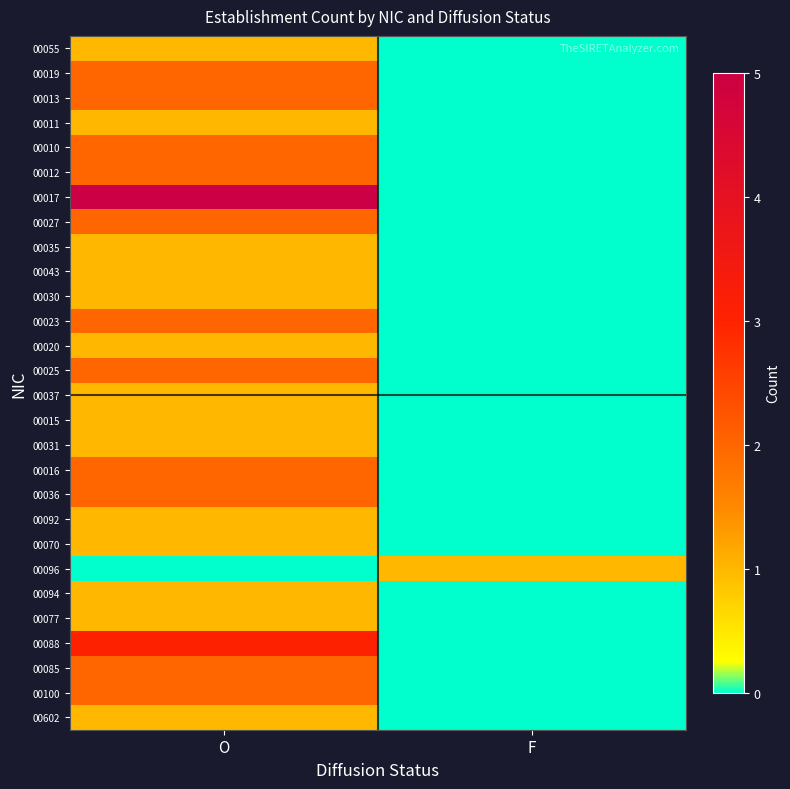

Which series has the largest range (max minus min)?

00017